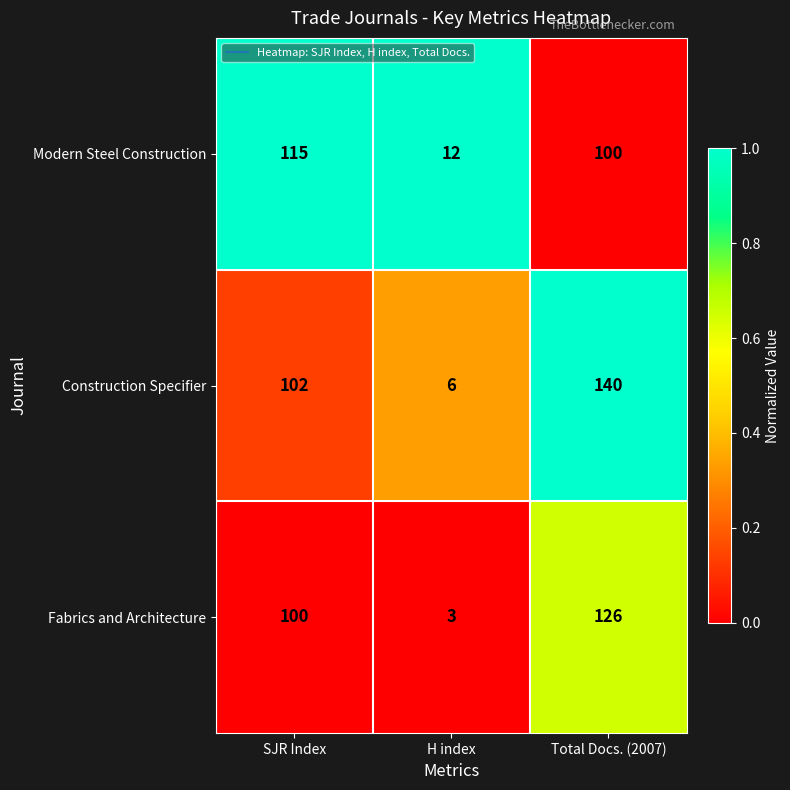

Which series has the largest range (max minus min)?

Construction Specifier